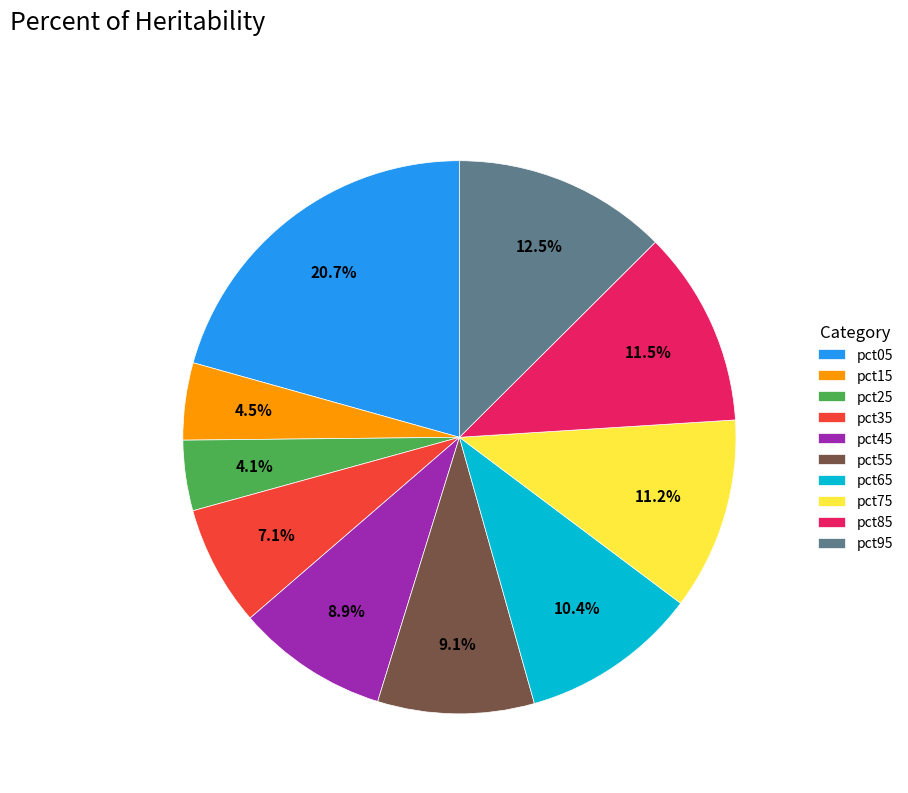

To the nearest percent, what is the combined percentage of pct85 and pct15?

16%